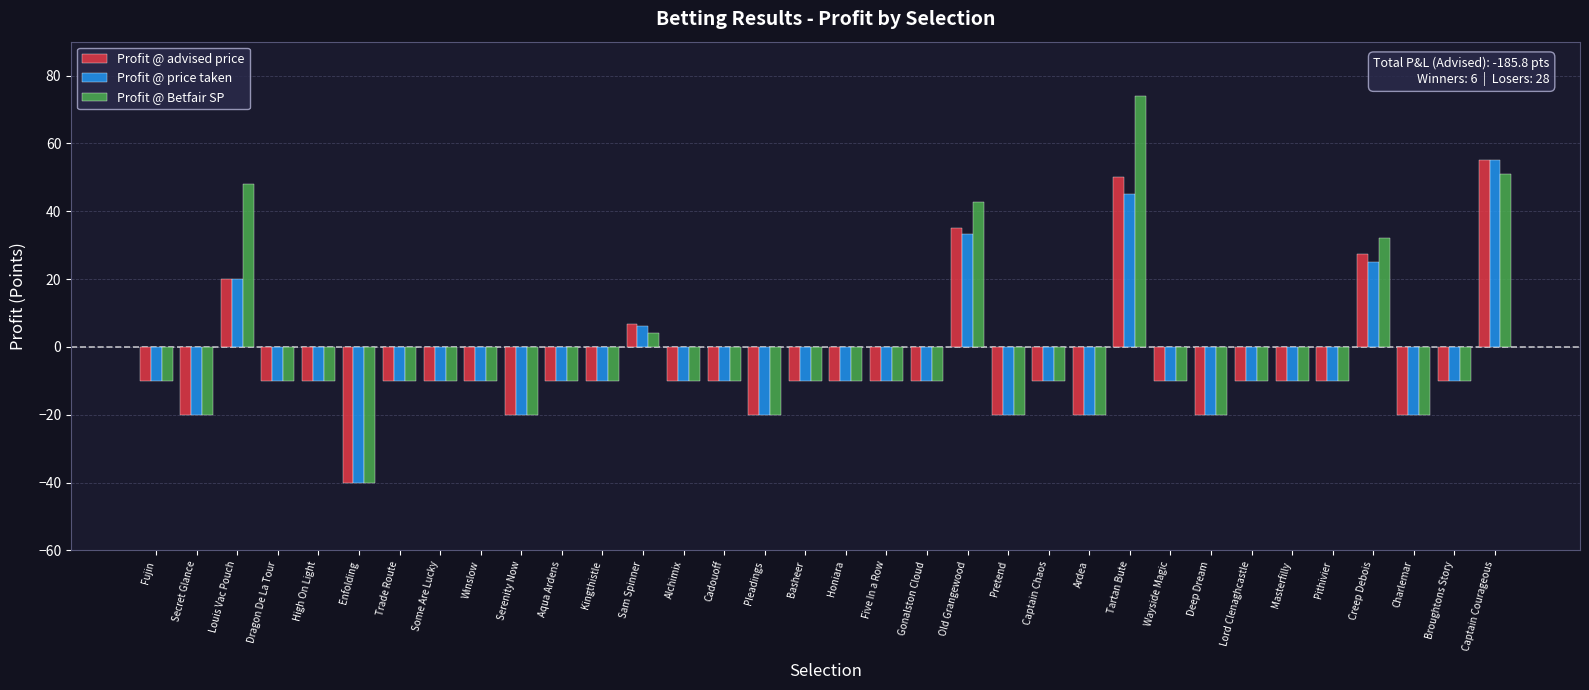

What is the total value across all series at Basheer?

-30.0